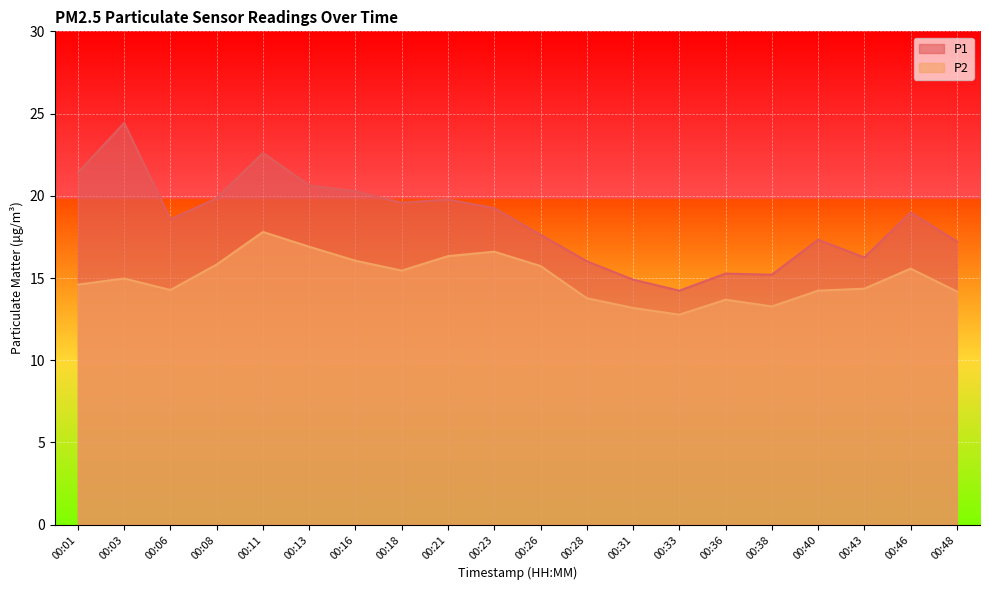

Where is the first local minimum for P2?

00:06